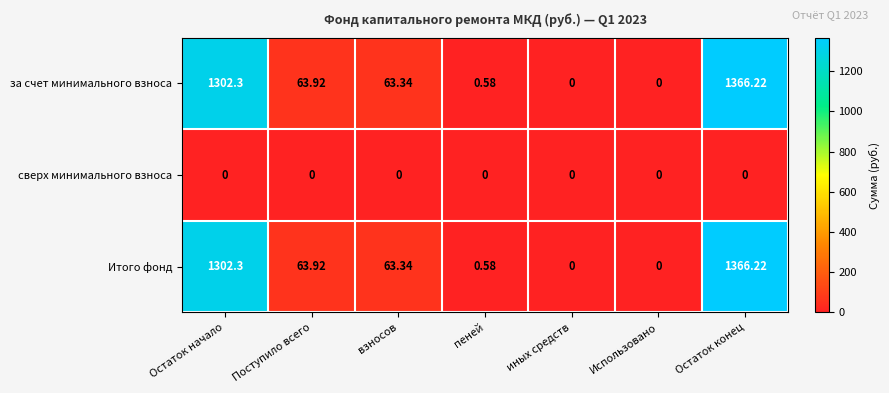

At how many categories does at least one series exceed 1004?

2